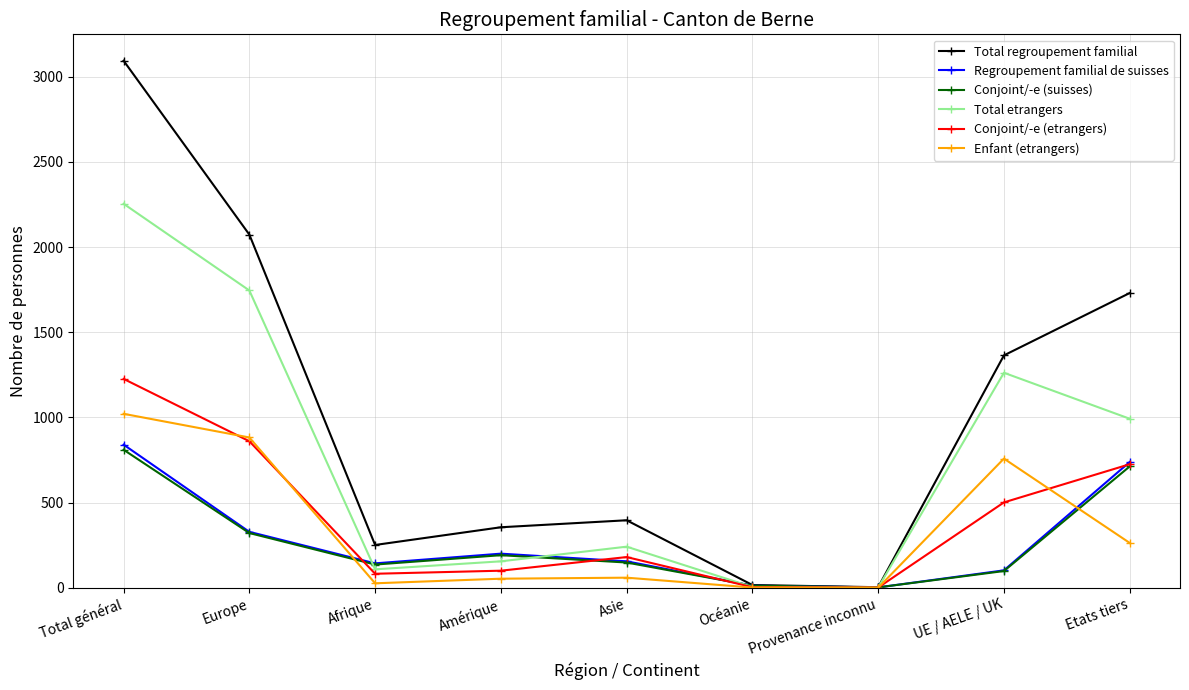

Between Afrique and UE / AELE / UK, which series saw the biggest shift?

Total etrangers